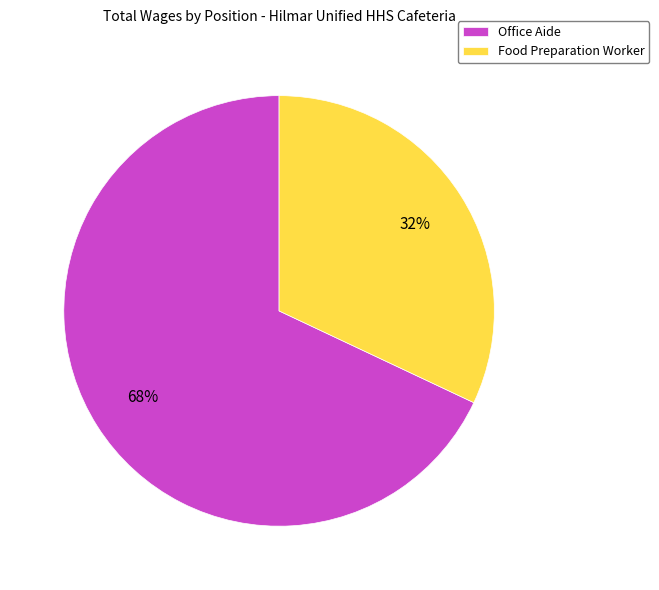

Is Food Preparation Worker the majority of the pie?

No